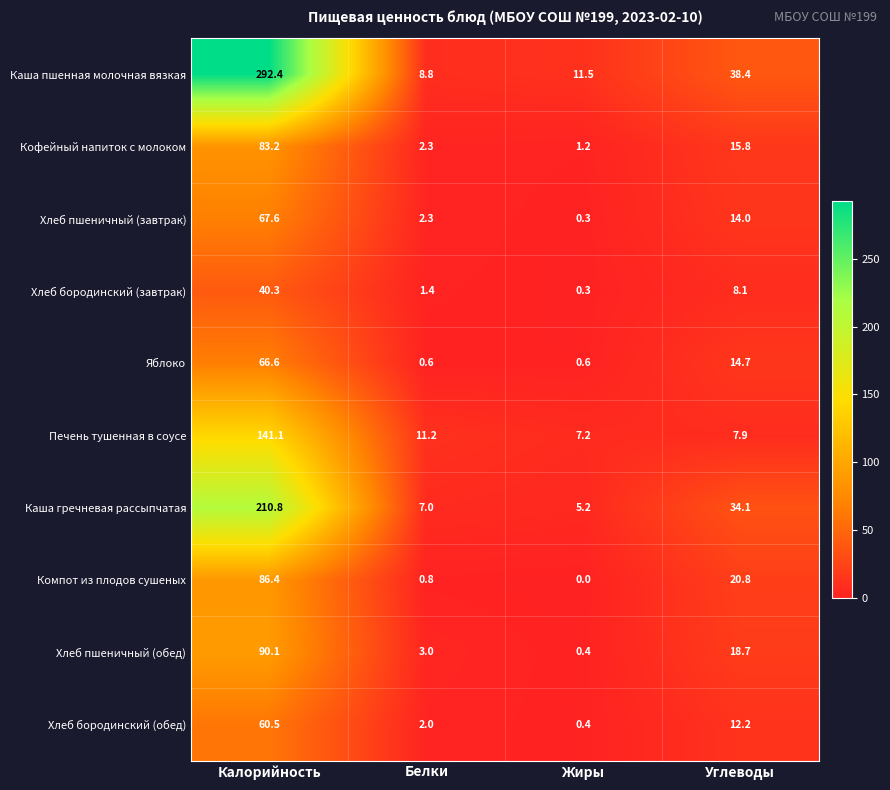

Rank the categories by Кофейный напиток с молоком value from highest to lowest.

Калорийность, Углеводы, Белки, Жиры